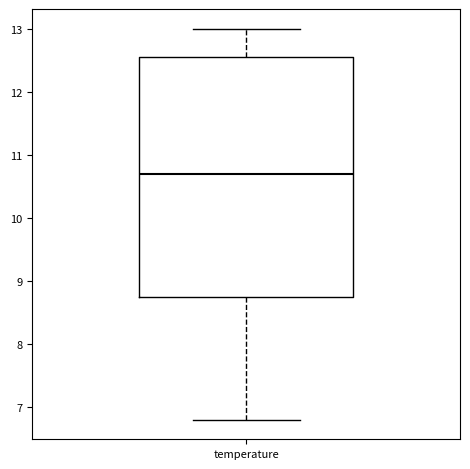

Transcribe this box plot: give where the median line is, the range the box spans, and where the two whiskers end, as read against the y-axis. The values are not printed on the chart, so give them approximately, as read against the axis.

median 10.7, box 8.8 to 12.6, whiskers 6.8 to 13.0